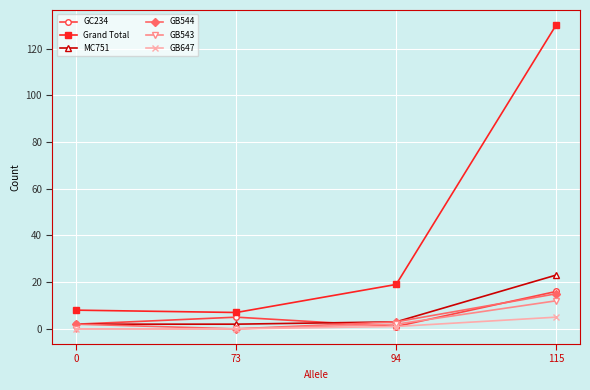

Reading left to right, what are all the values shown in this chart?

GC234: 2	5	1	16
Grand Total: 8	7	19	130
MC751: 2	2	3	23
GB544: 2	0	3	15
GB543: 0	0	2	12
GB647: 0	0	1	5